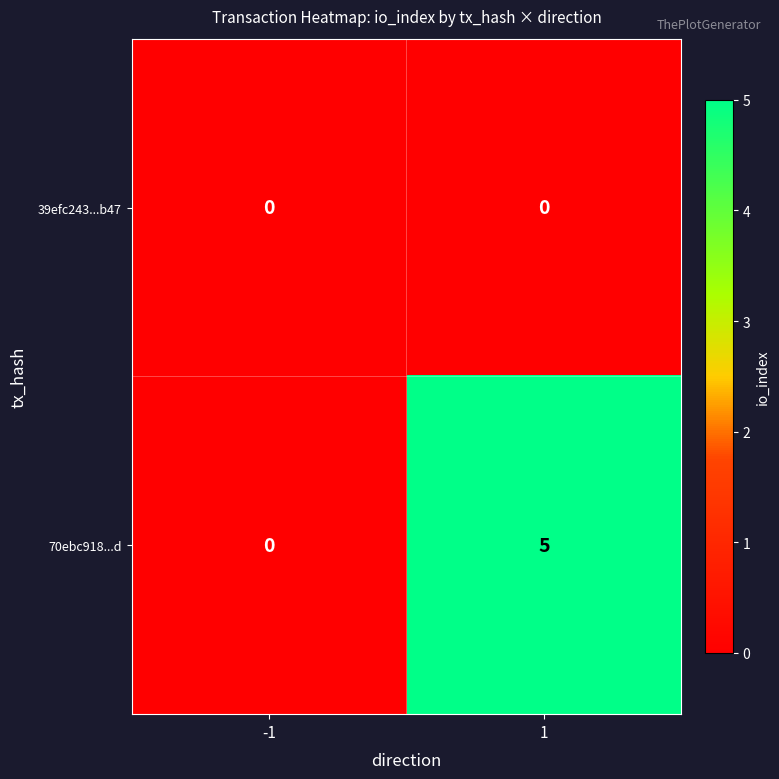

Which category has the highest value across all series?

1